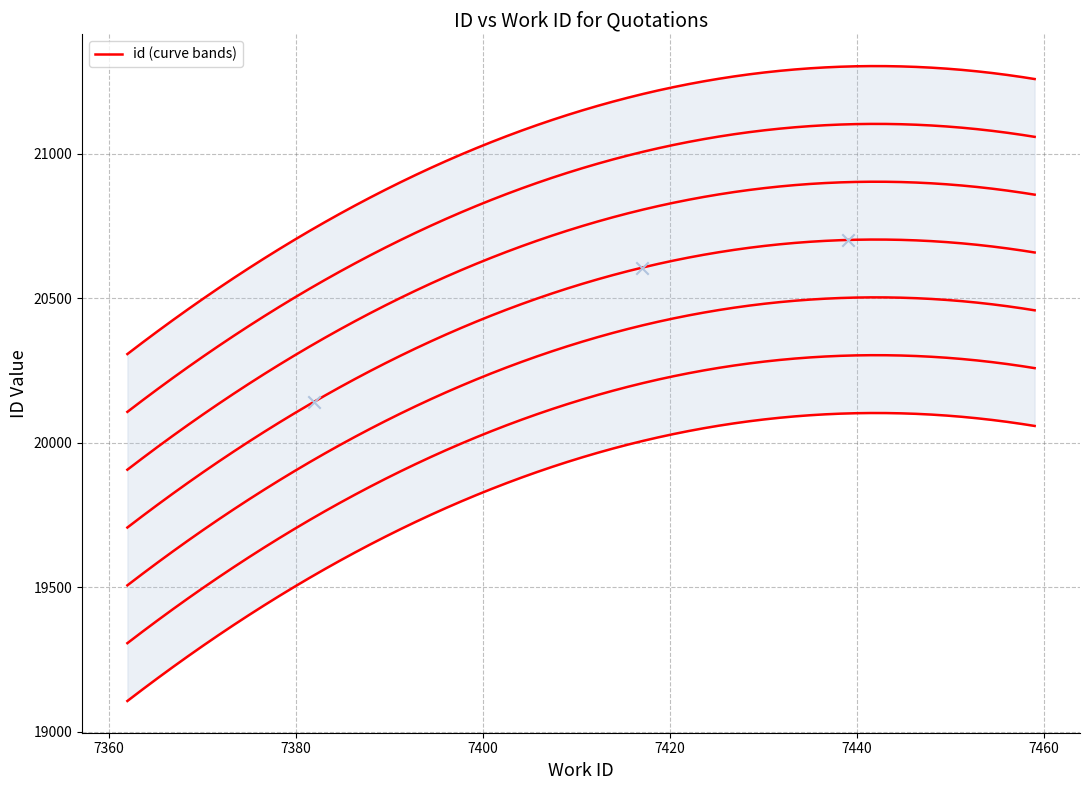

What is the change in value from 7417 to 7439?

+96